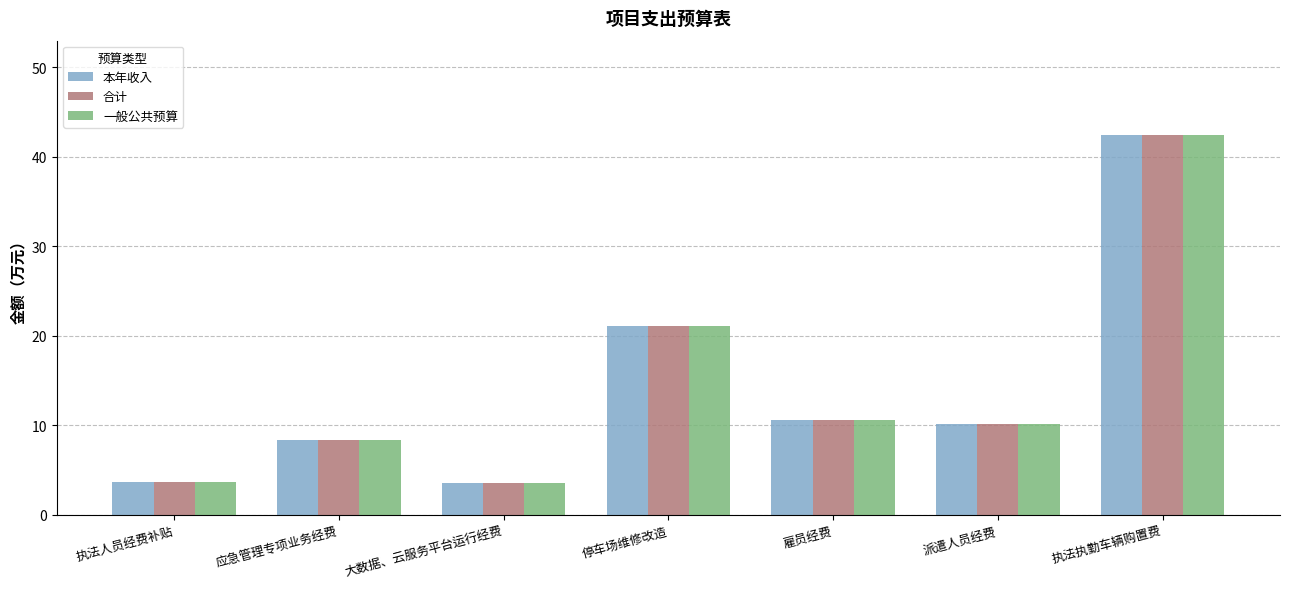

What is the average value of the 本年收入 series?

14.2